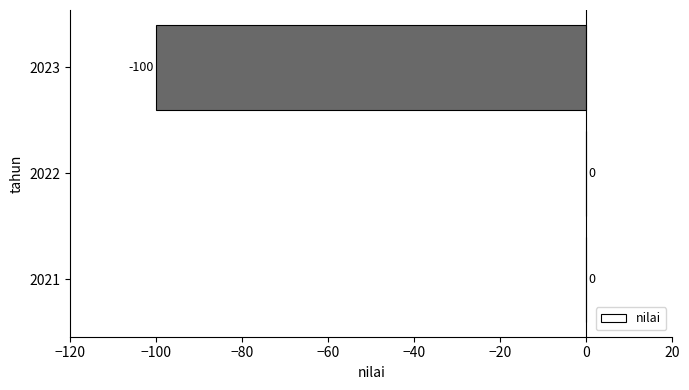

What is the sum of all values?

-100